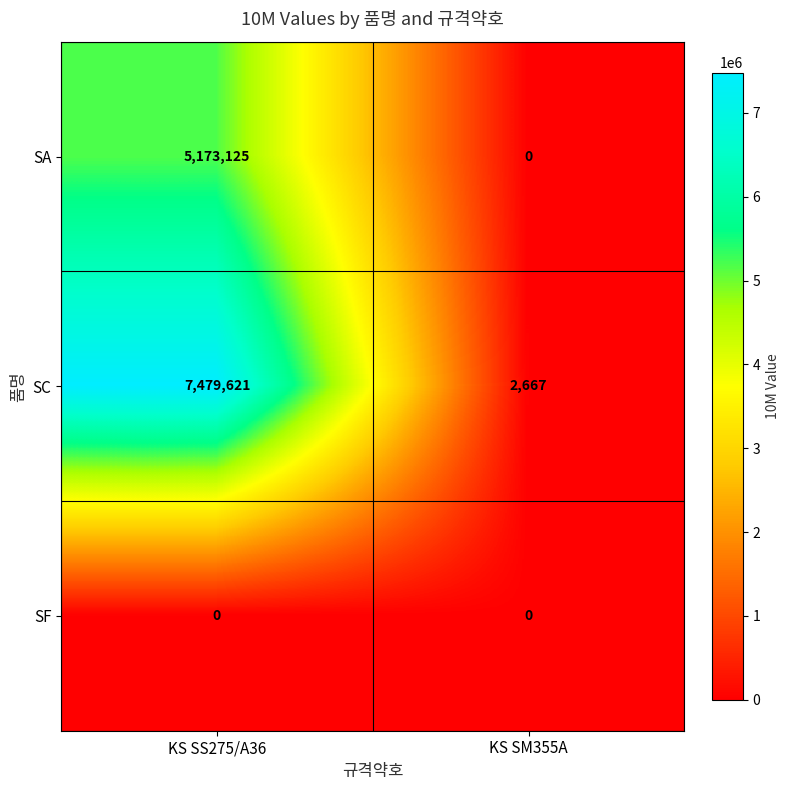

Where is SA nearest to the value 2586562?

KS SM355A